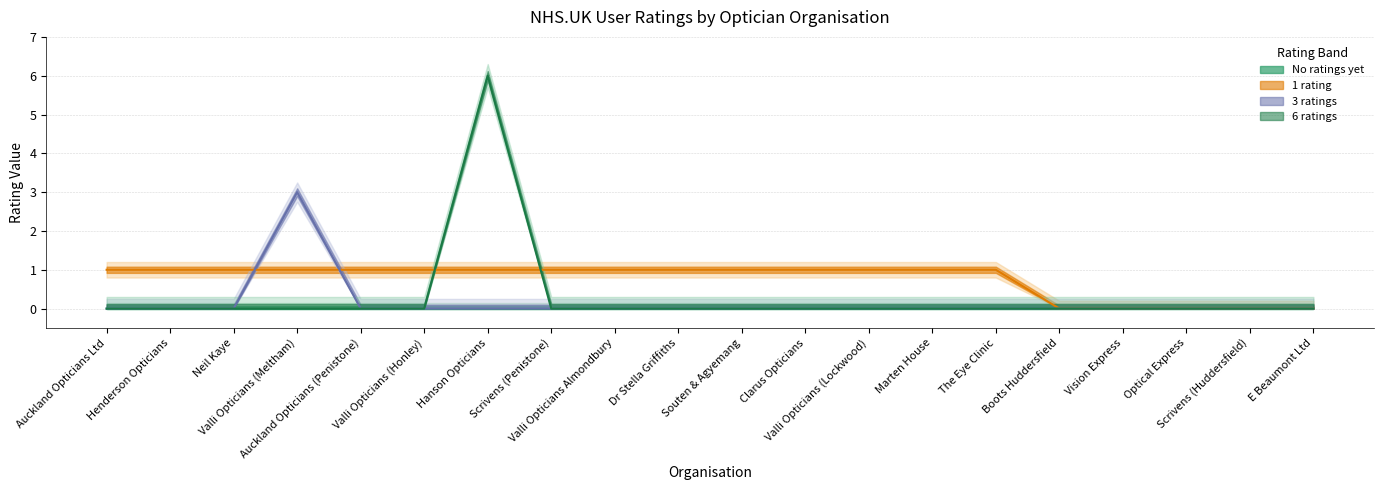

Which category has the lowest value in the 1 rating series?

Boots Huddersfield